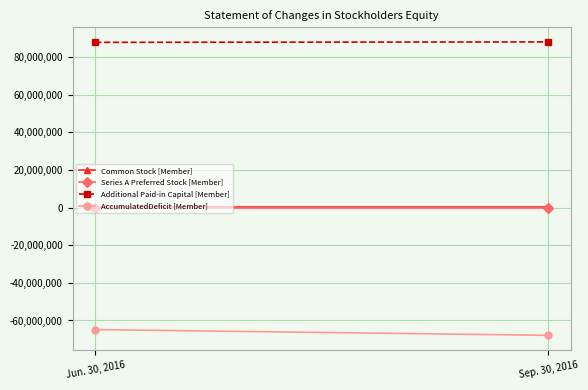

Which series has the largest total across all categories?

Additional Paid-in Capital [Member]